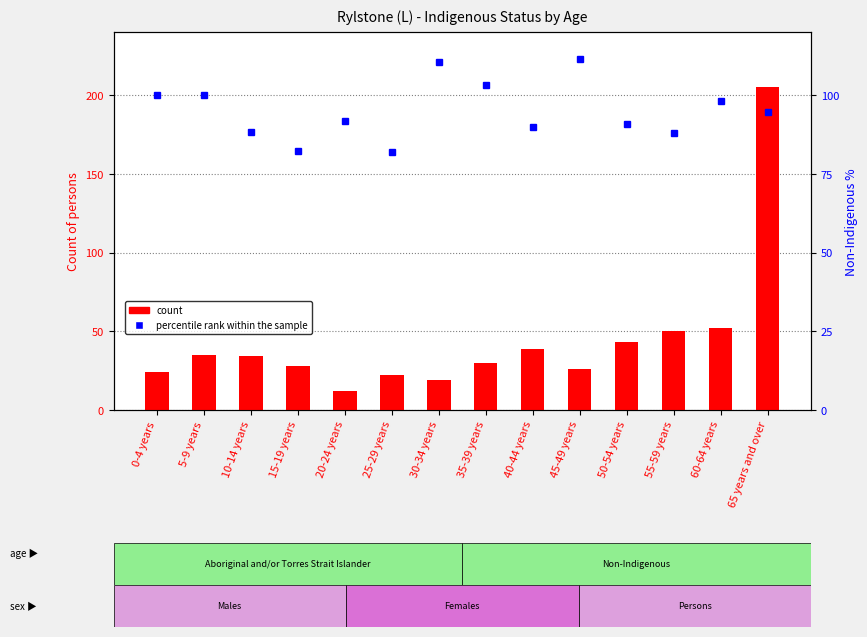

What is the label of the 3rd bar from the right?

55-59 years